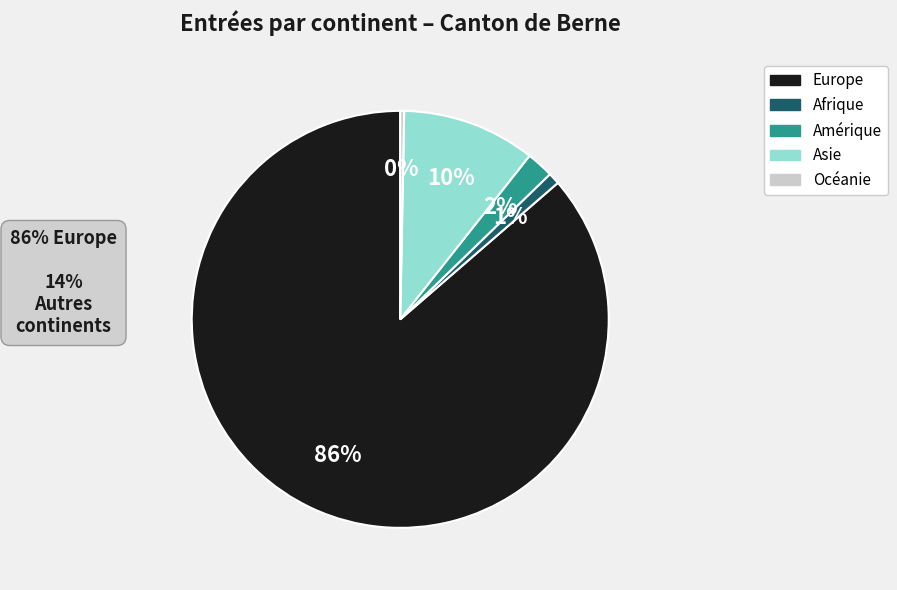

What is the largest slice in the pie chart?

Europe